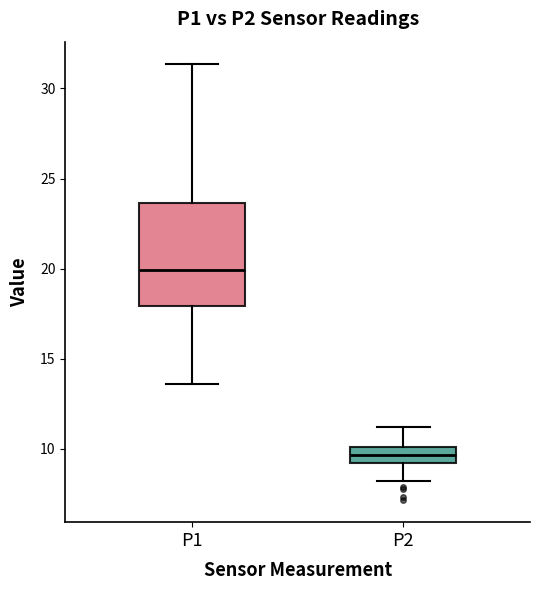

Which box is the tallest, from its lower edge to its upper edge?

P1